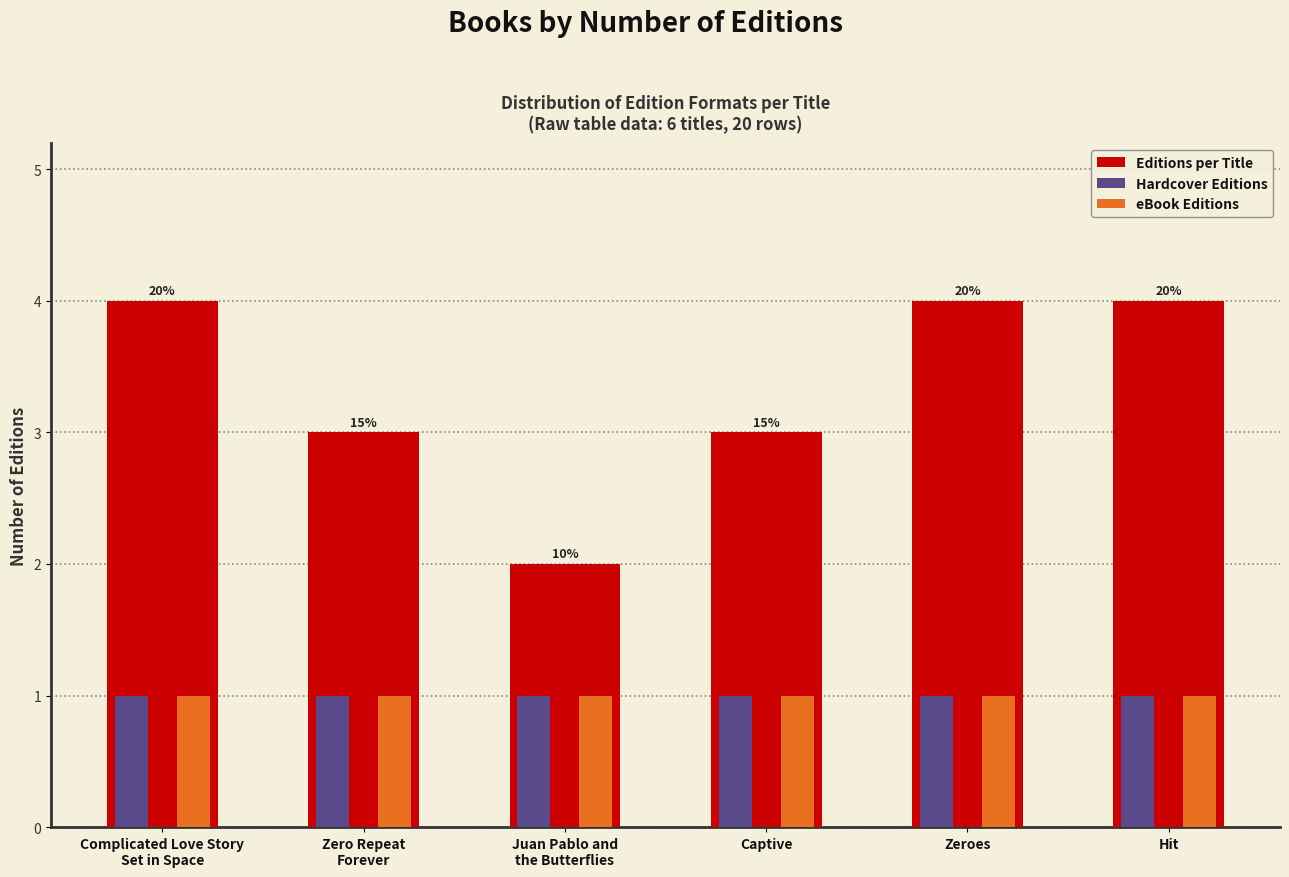

Reading left to right, extract all data points from this chart.

Editions per Title: 4	3	2	3	4	4
Hardcover Editions: 1	1	1	1	1	1
eBook Editions: 1	1	1	1	1	1